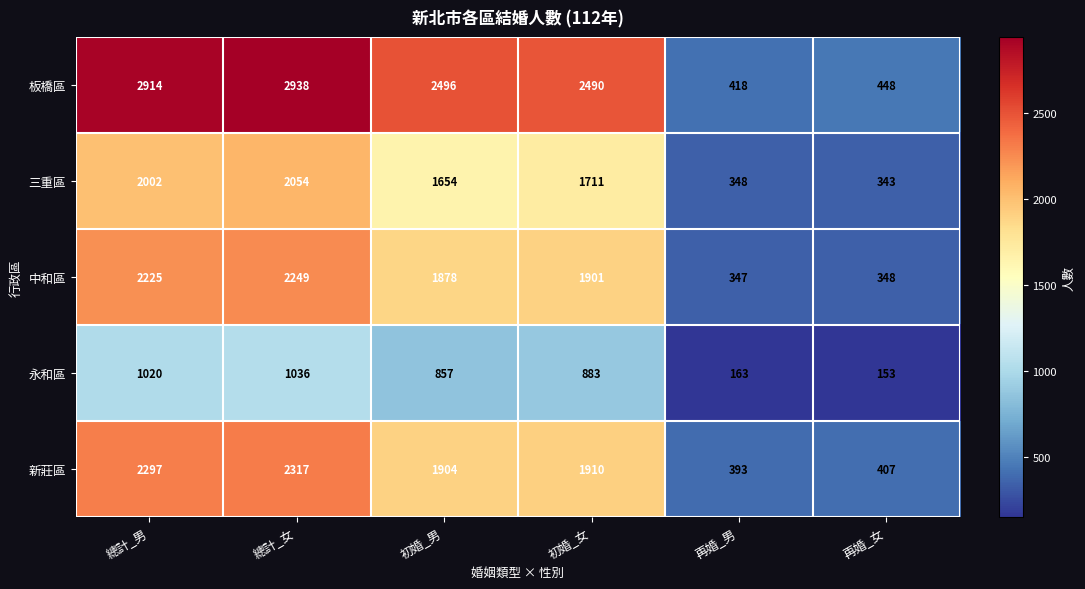

Reading left to right, what are all the values shown in this chart?

板橋區: 總計_男=2914	總計_女=2938	初婚_男=2496	初婚_女=2490	再婚_男=418	再婚_女=448
三重區: 總計_男=2002	總計_女=2054	初婚_男=1654	初婚_女=1711	再婚_男=348	再婚_女=343
中和區: 總計_男=2225	總計_女=2249	初婚_男=1878	初婚_女=1901	再婚_男=347	再婚_女=348
永和區: 總計_男=1020	總計_女=1036	初婚_男=857	初婚_女=883	再婚_男=163	再婚_女=153
新莊區: 總計_男=2297	總計_女=2317	初婚_男=1904	初婚_女=1910	再婚_男=393	再婚_女=407